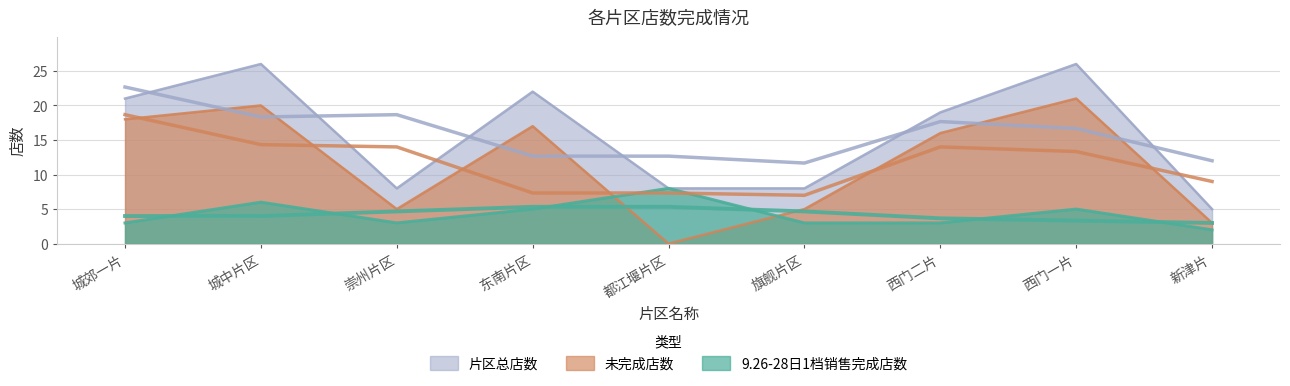

What is the average value of the 9.26-28日1档销售完成店数 series?

4